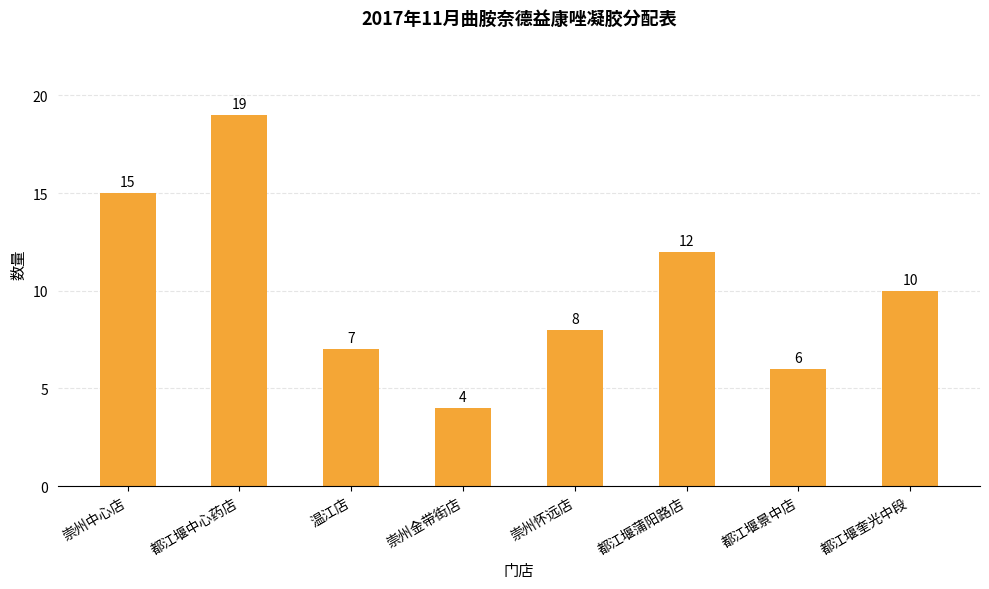

Rank the categories by value from highest to lowest.

都江堰中心药店, 崇州中心店, 都江堰蒲阳路店, 都江堰奎光中段, 崇州怀远店, 温江店, 都江堰景中店, 崇州金带街店